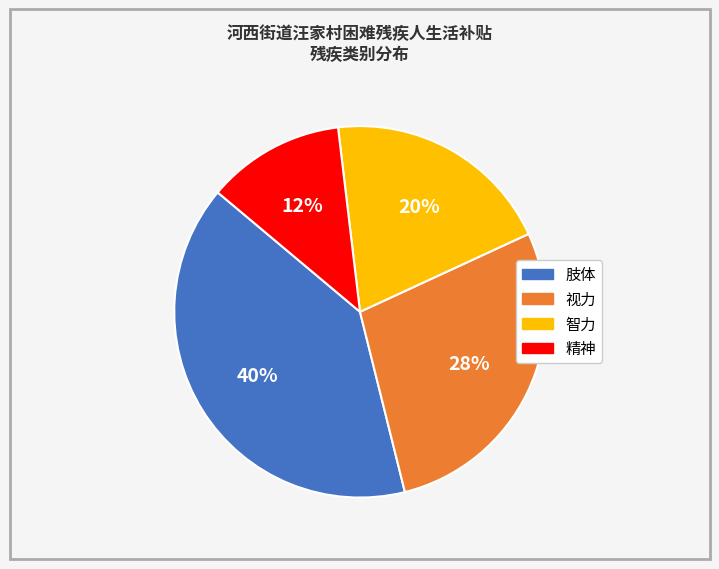

The 智力 slice represents 20% of the pie. True or false?

True